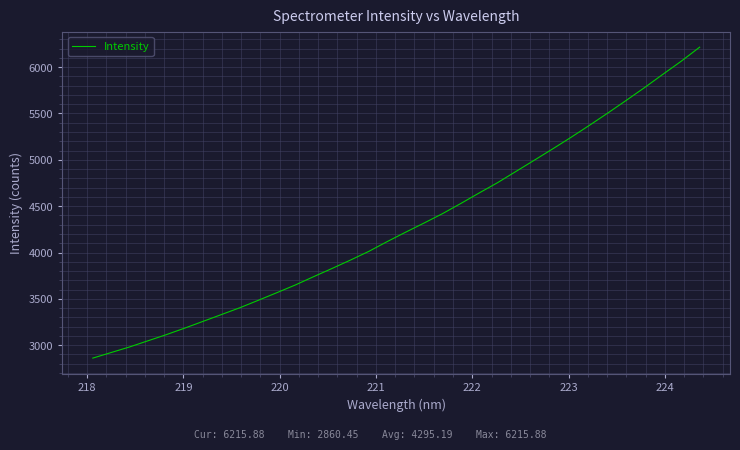

What is the greatest value displayed?

6215.9